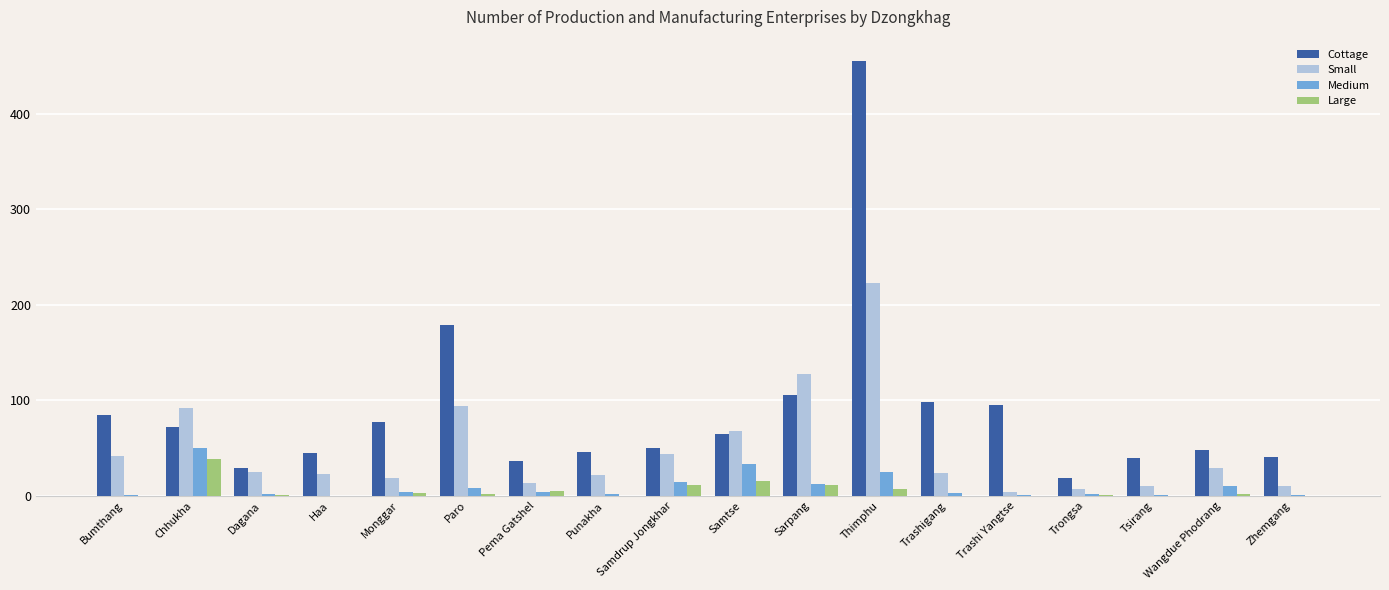

Is it true that Cottage equals 39 at Tsirang?

True